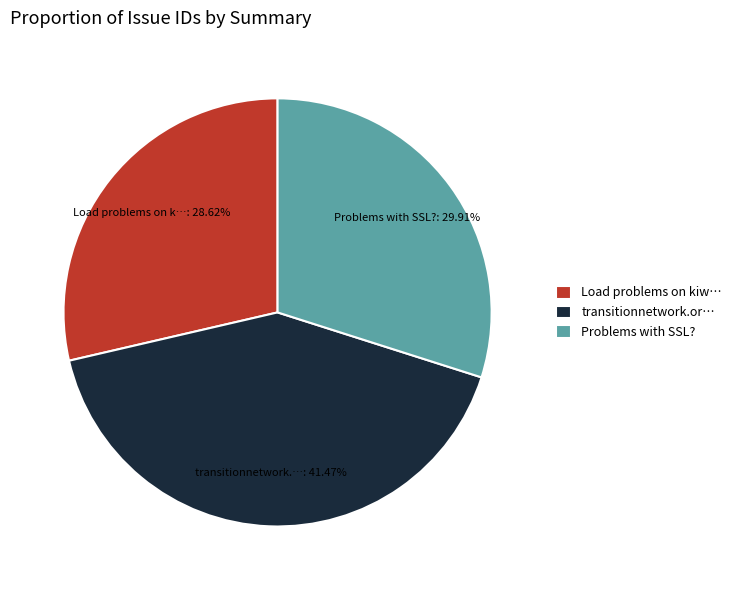

Is there a majority slice in this chart?

No